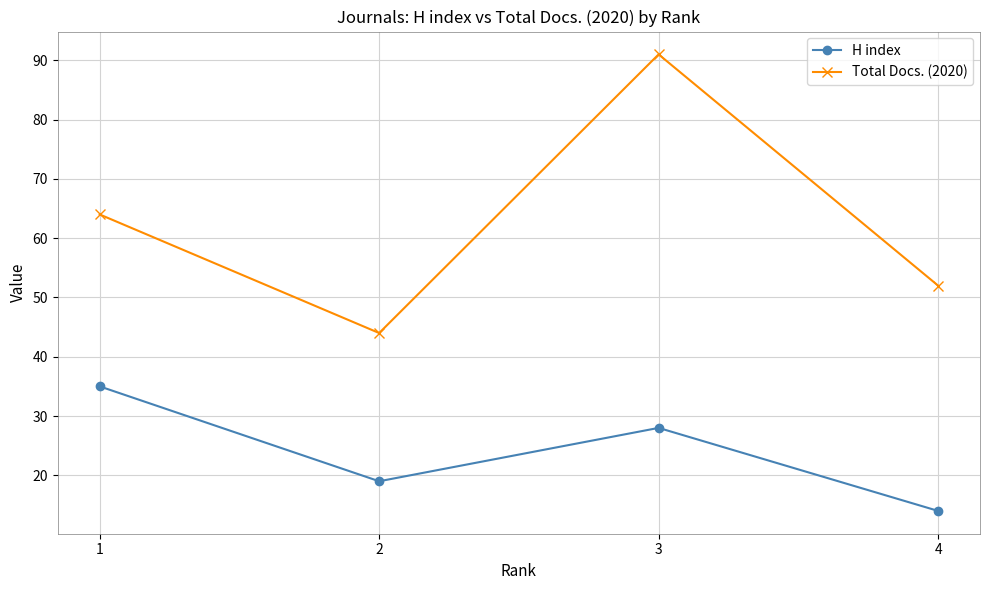

At 4, list the series in order from largest to smallest.

Total Docs. (2020), H index